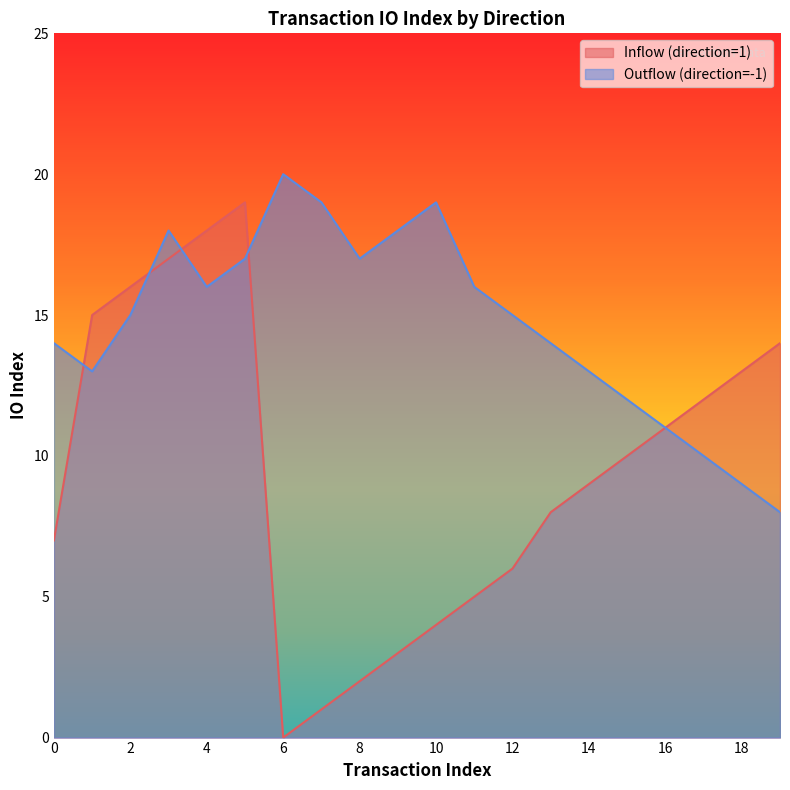

At which label does Inflow (direction=1) first exceed 10?

1